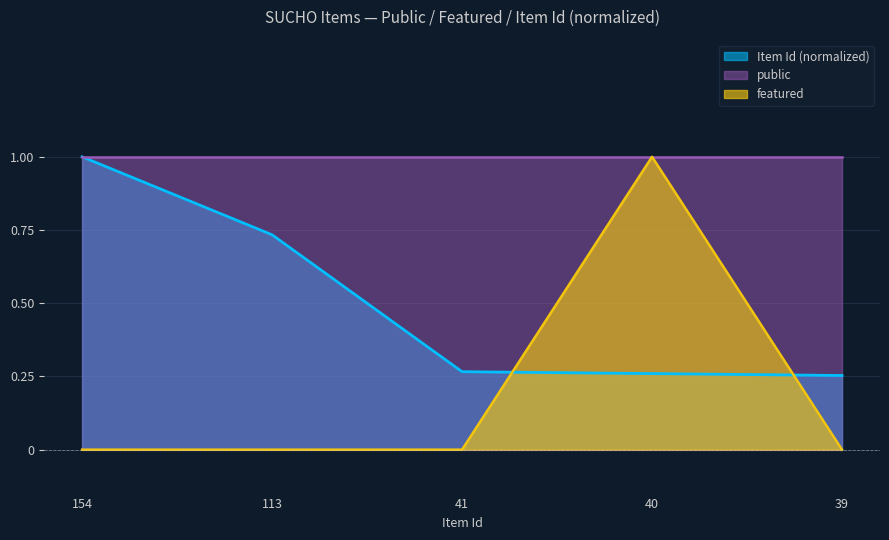

Where is featured nearest to the value 0?

154